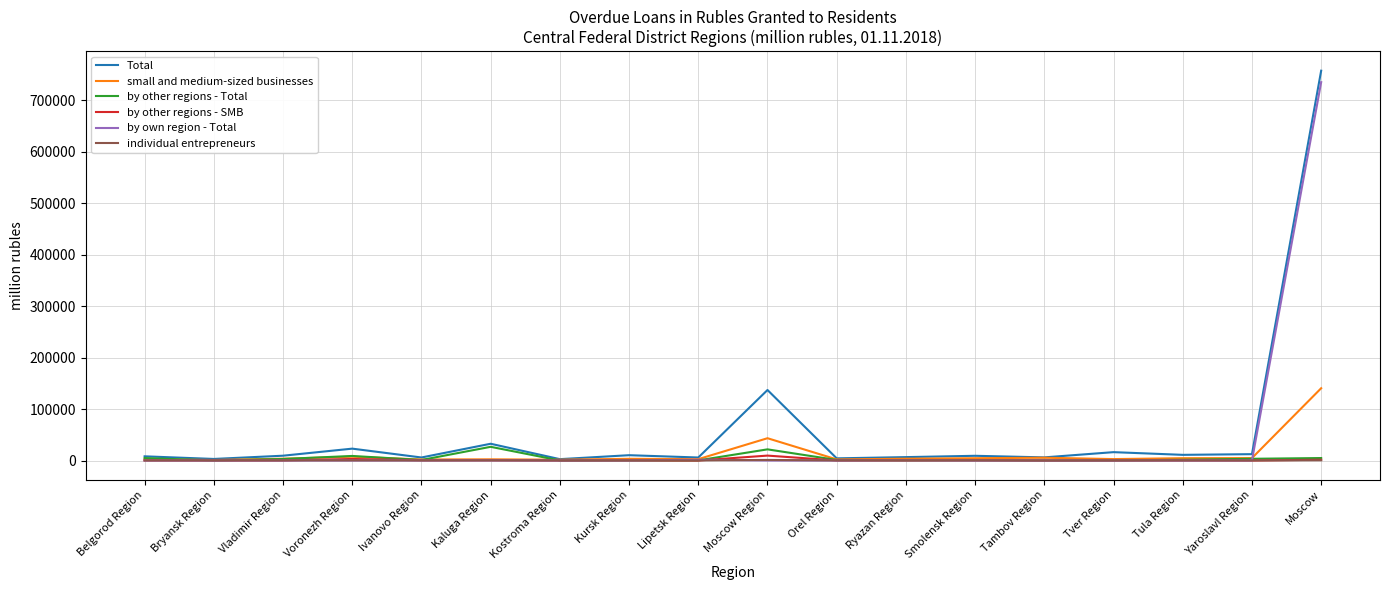

Does the chart display data point markers on the line(s)?

No